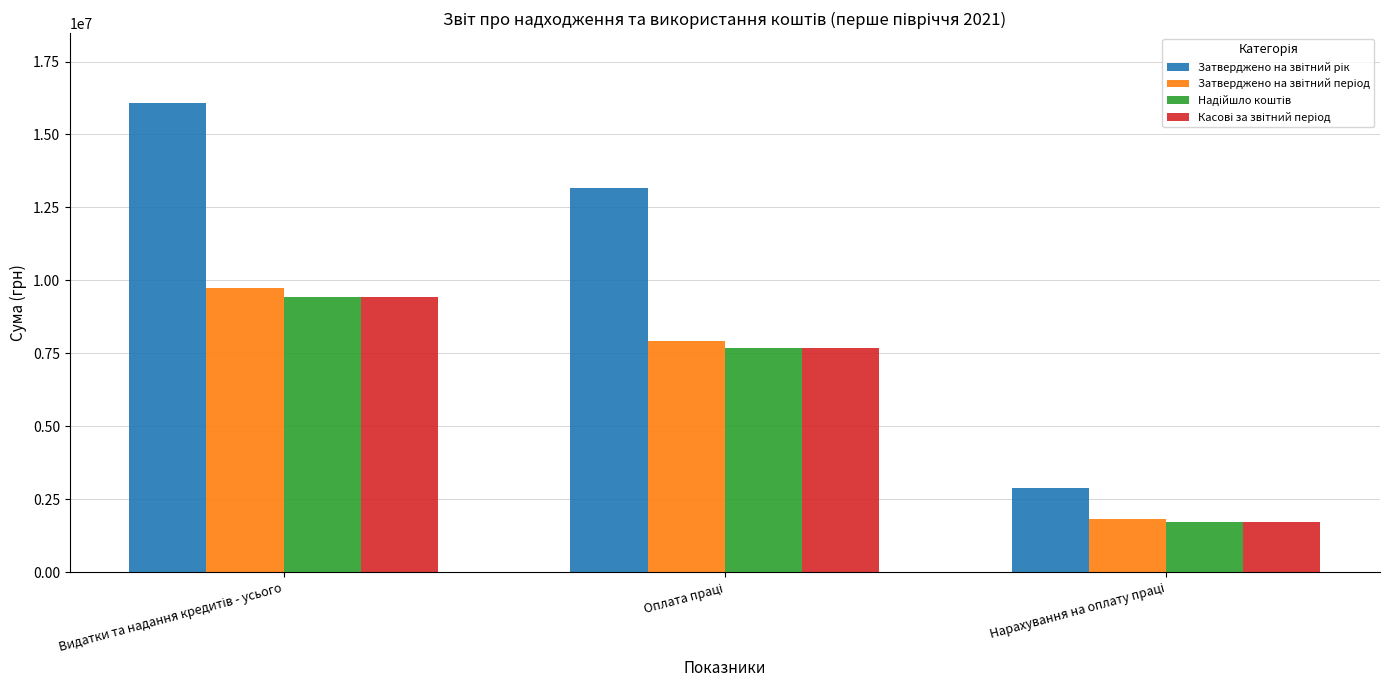

What is the label of the 1st bar from the left?

Видатки та надання кредитів - усього